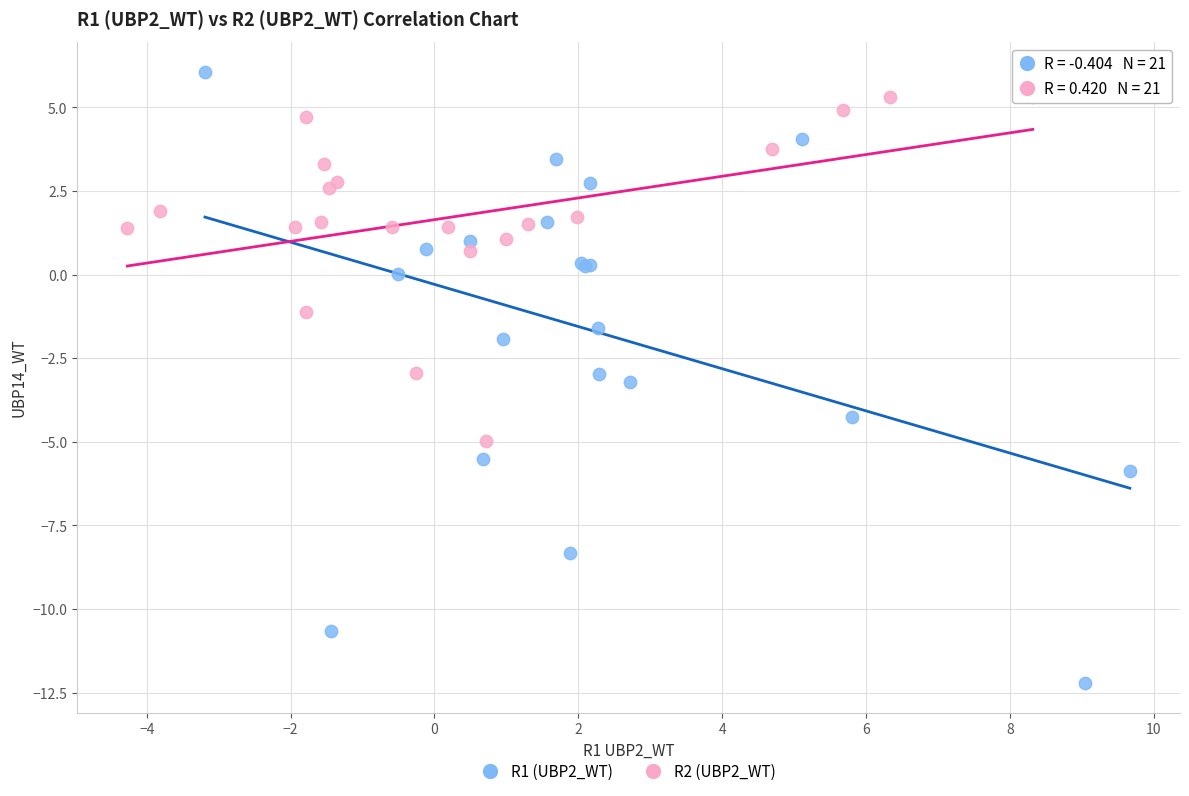

Which series has the largest Y range (max minus min)?

R1 (UBP2_WT)